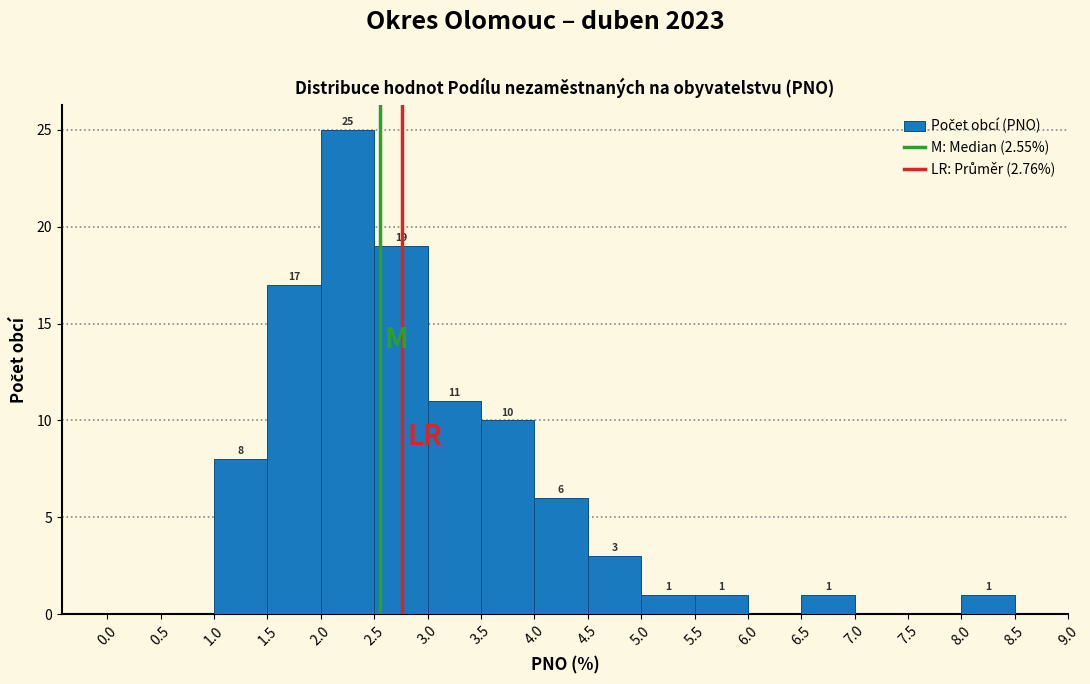

Over which range of the x-axis is the bar tallest?

2.0 to 2.5